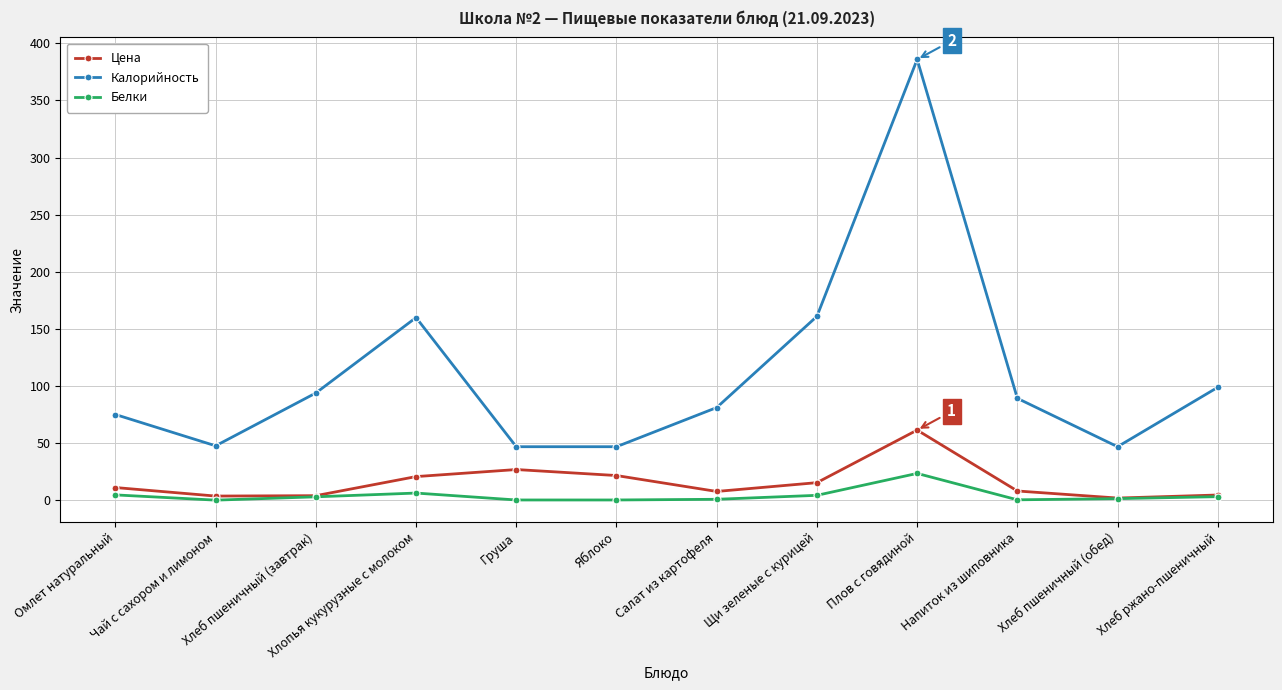

The Калорийность series shows 81.3 at Салат из картофеля. True or false?

True